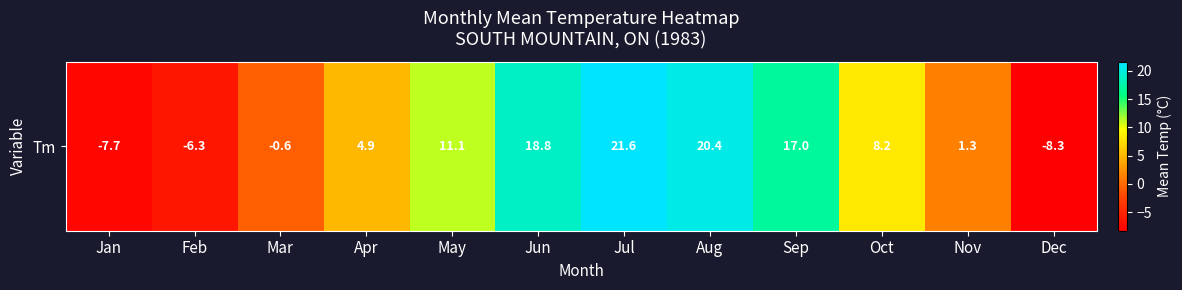

At which label is the value closest to 6?

Apr